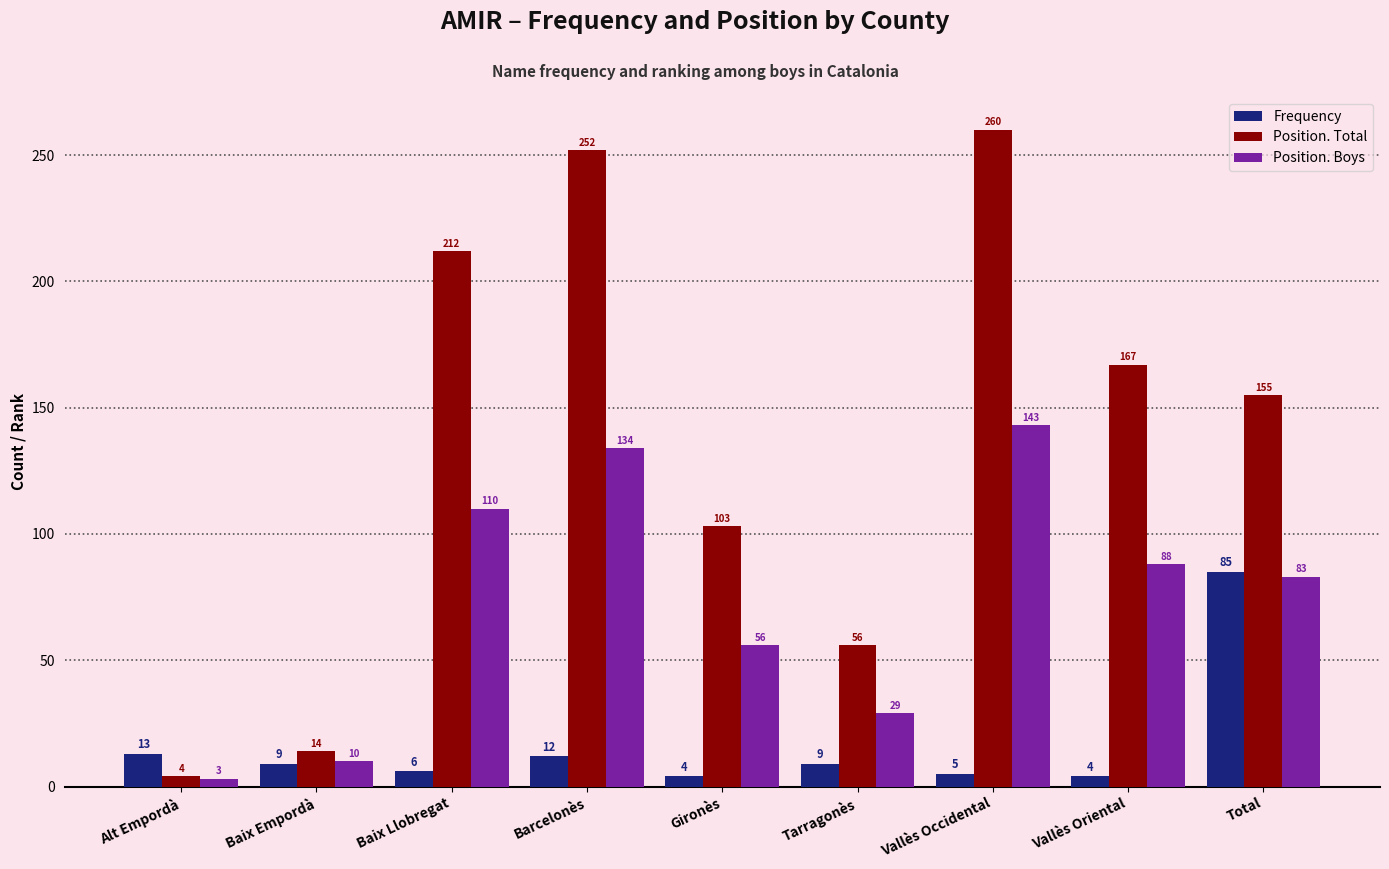

Which label corresponds to the smallest value in the chart?

Alt Empordà